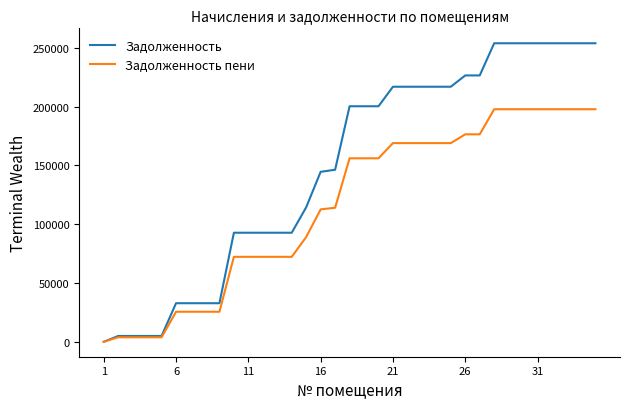

Which series has the widest spread of values?

Задолженность